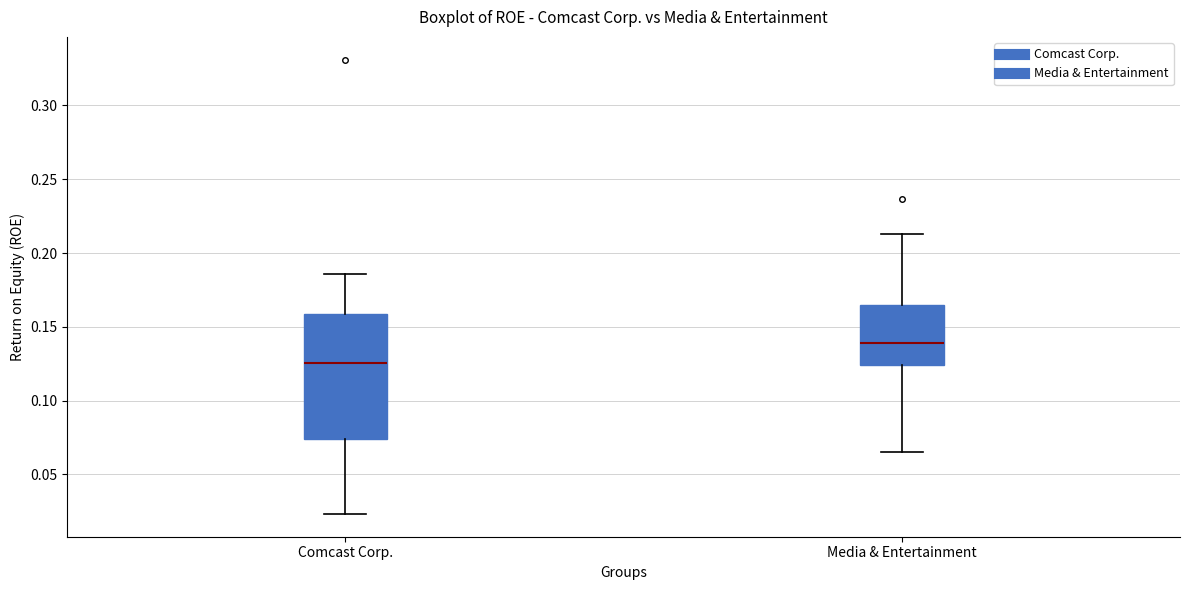

Which box's median line is the lowest?

Comcast Corp.